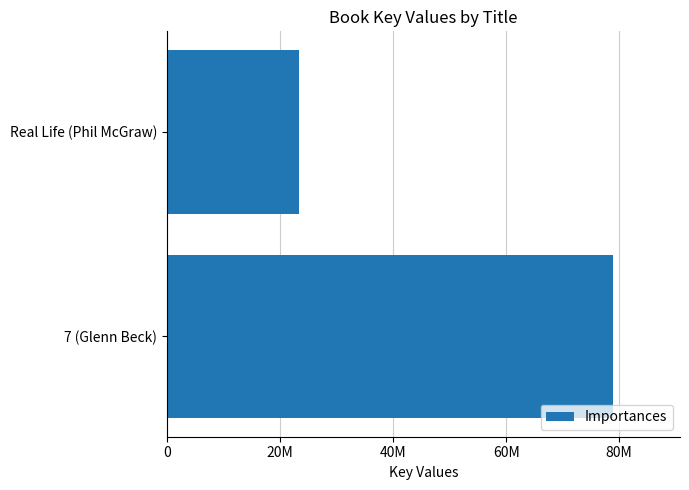

What is the maximum value shown in the chart?

78925058